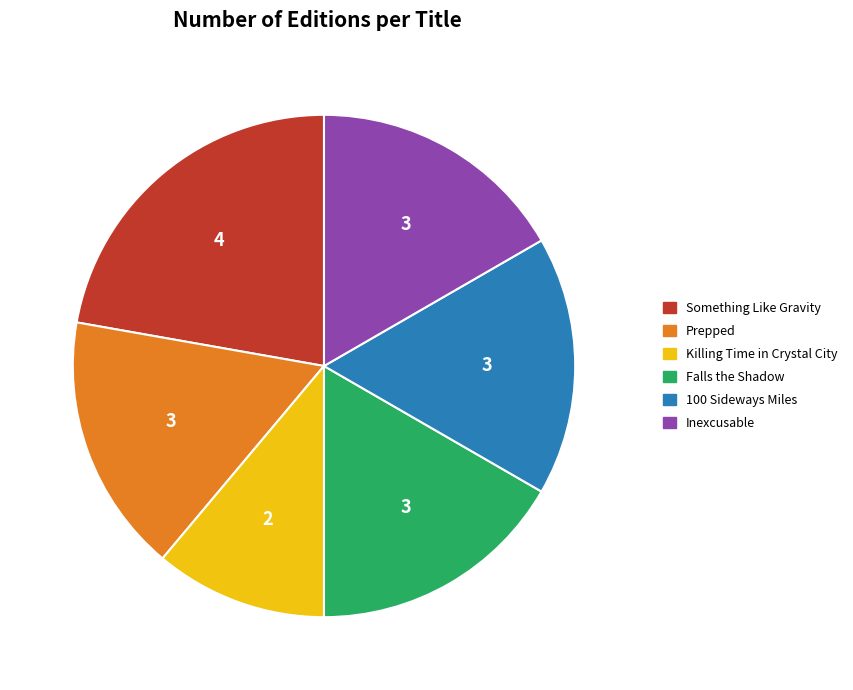

Which has a higher value, Killing Time in Crystal City or 100 Sideways Miles?

100 Sideways Miles